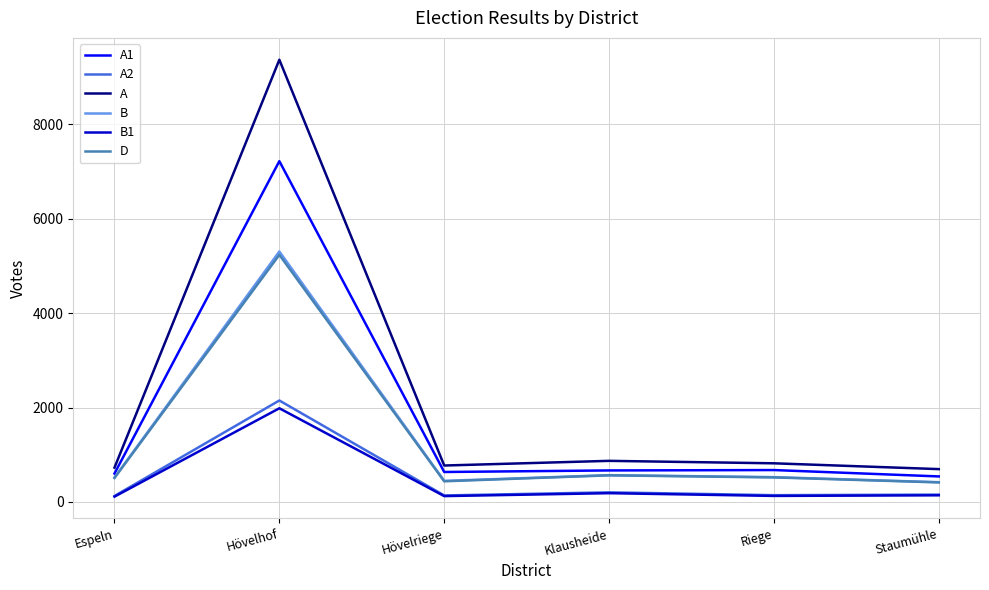

True or false: D and B1 cross at least once.

False